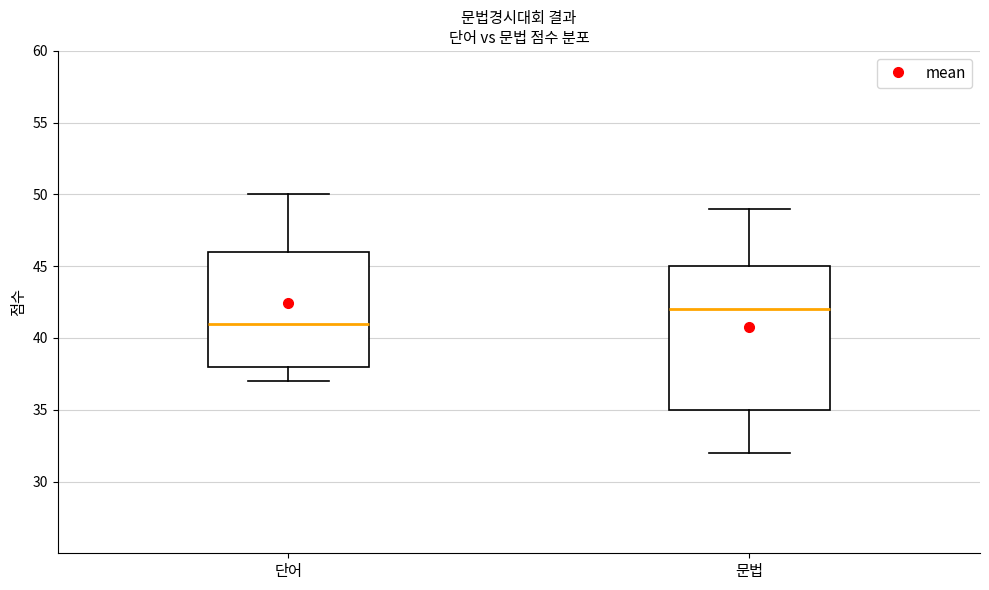

Which box has the highest median line?

문법